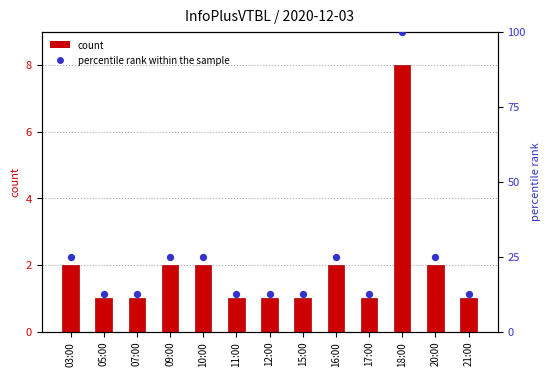

Is the value of count at 07:00 greater than the value of percentile rank within the sample at 17:00?

No